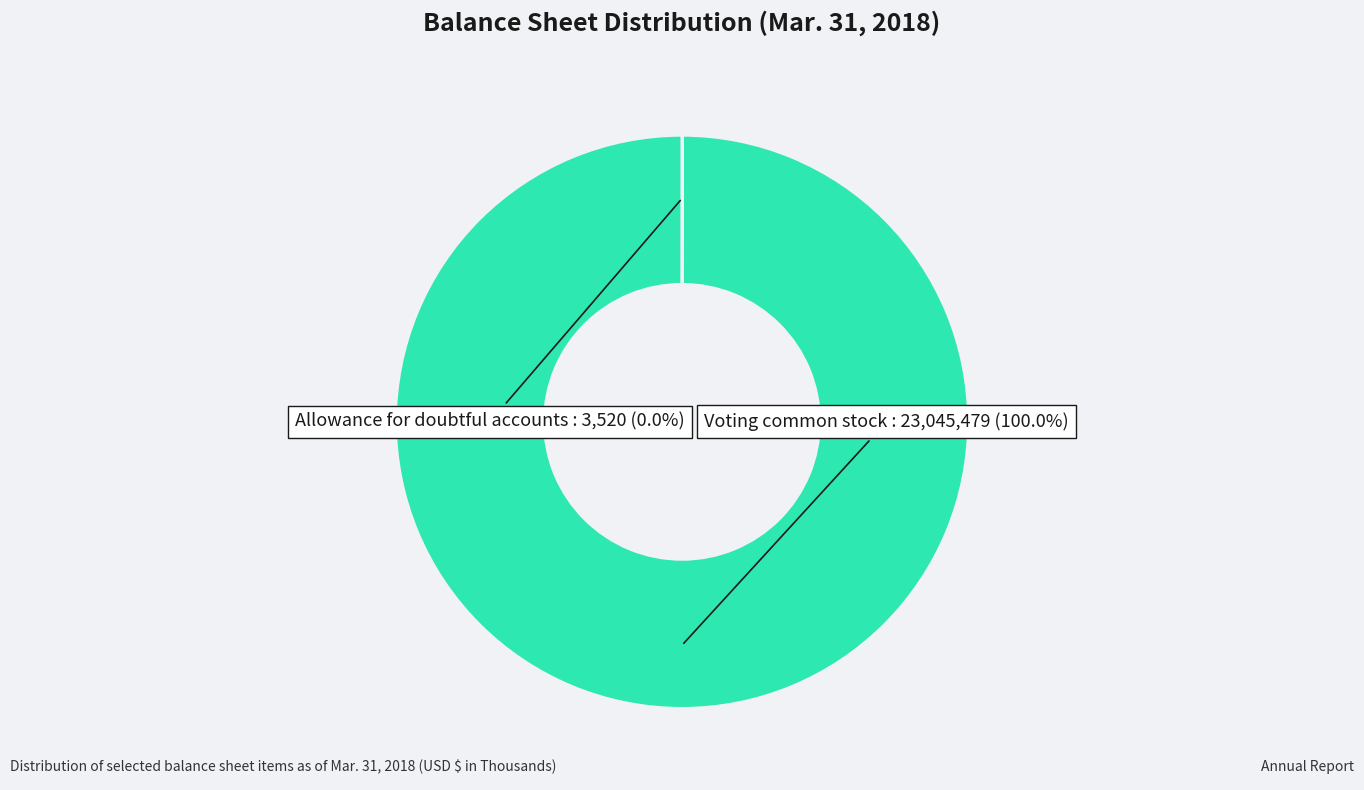

Does any single category account for the majority?

Yes